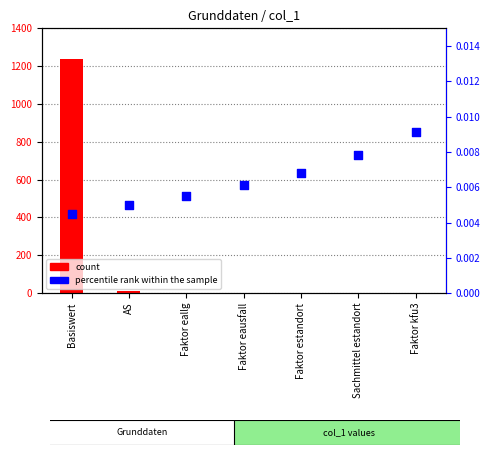

What are all the series names shown in the legend?

count, percentile rank within the sample